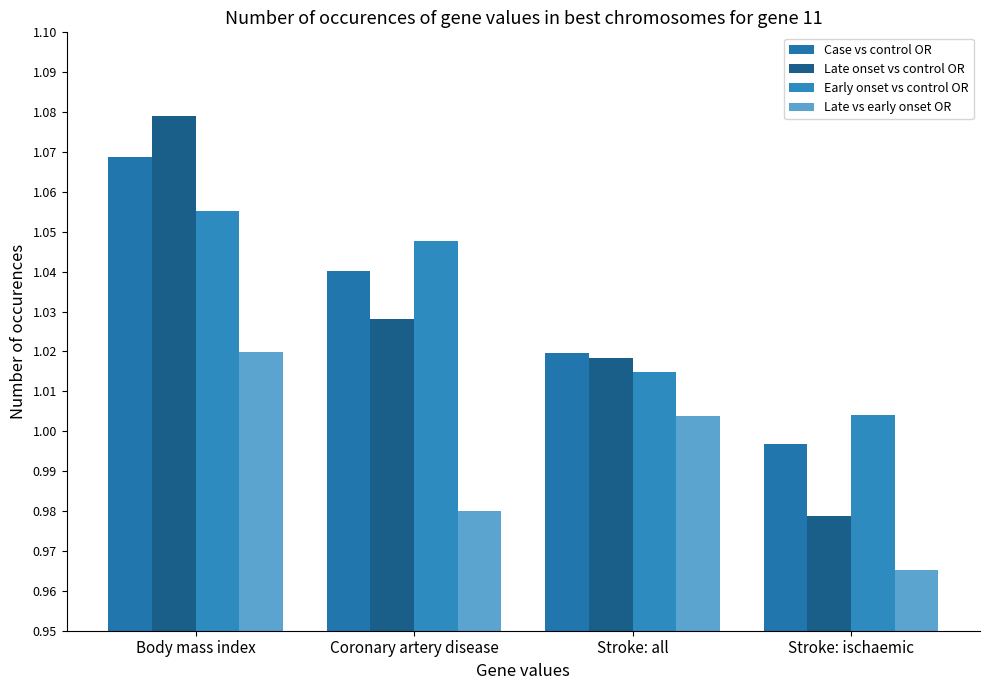

How many values in the Late onset vs control OR series exceed 1?

3